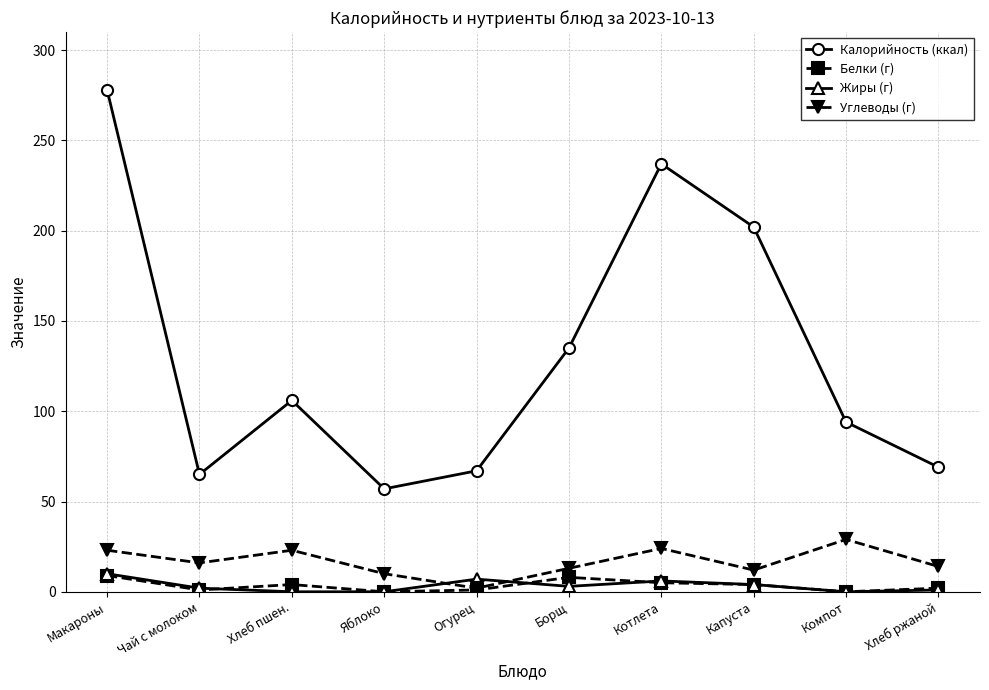

What are all the series names shown in the legend?

Калорийность (ккал), Белки (г), Жиры (г), Углеводы (г)